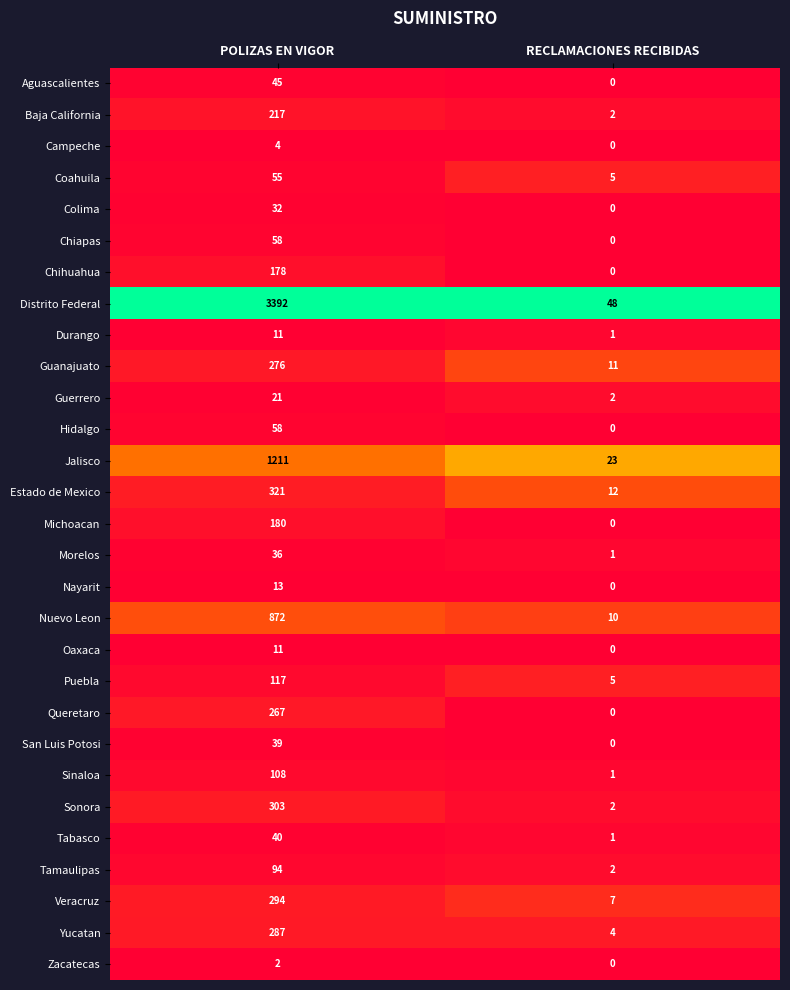

Which category has the lowest value across all series?

RECLAMACIONES RECIBIDAS